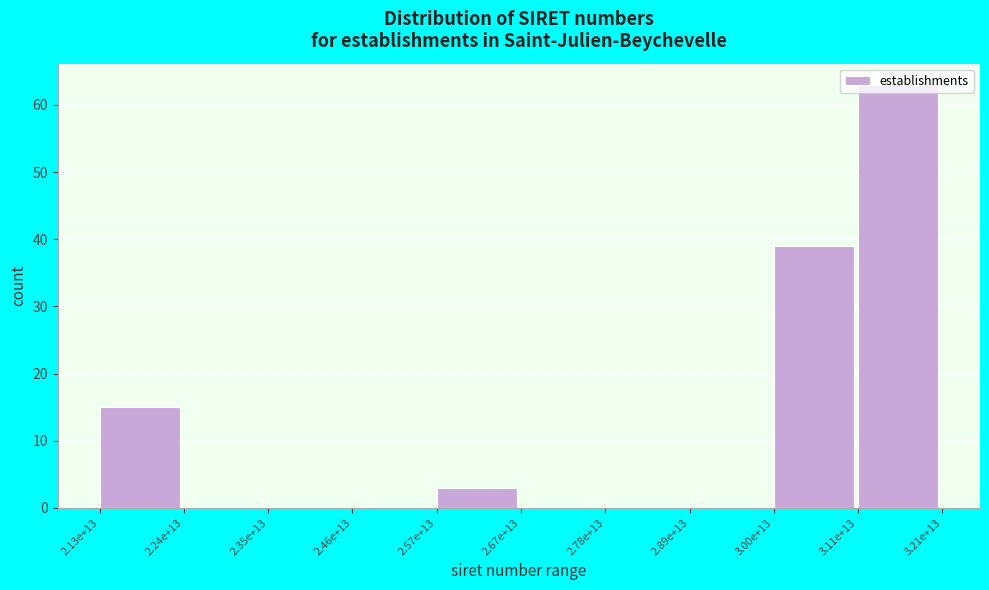

What is the maximum value shown in the chart?

63